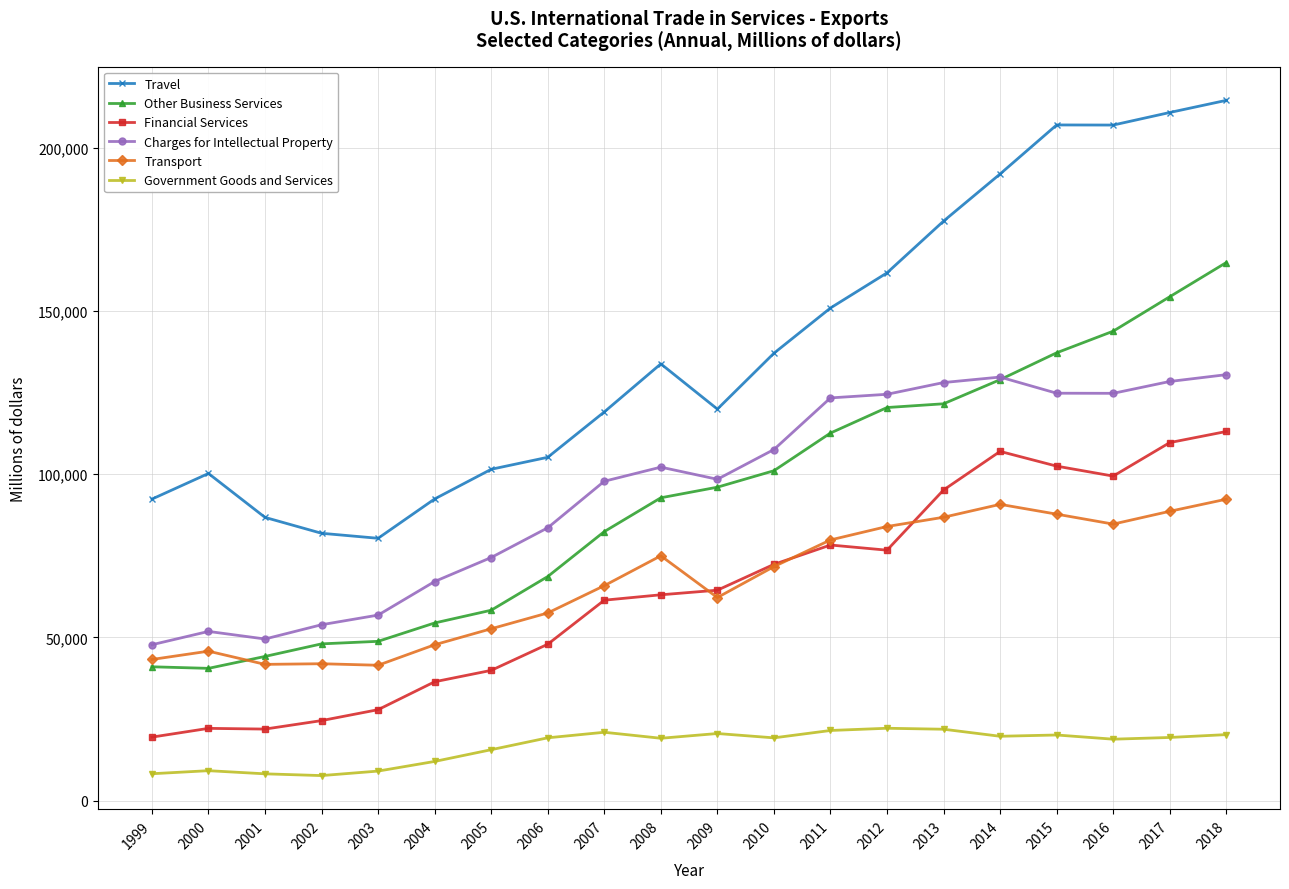

What is the minimum value for Transport?

41446